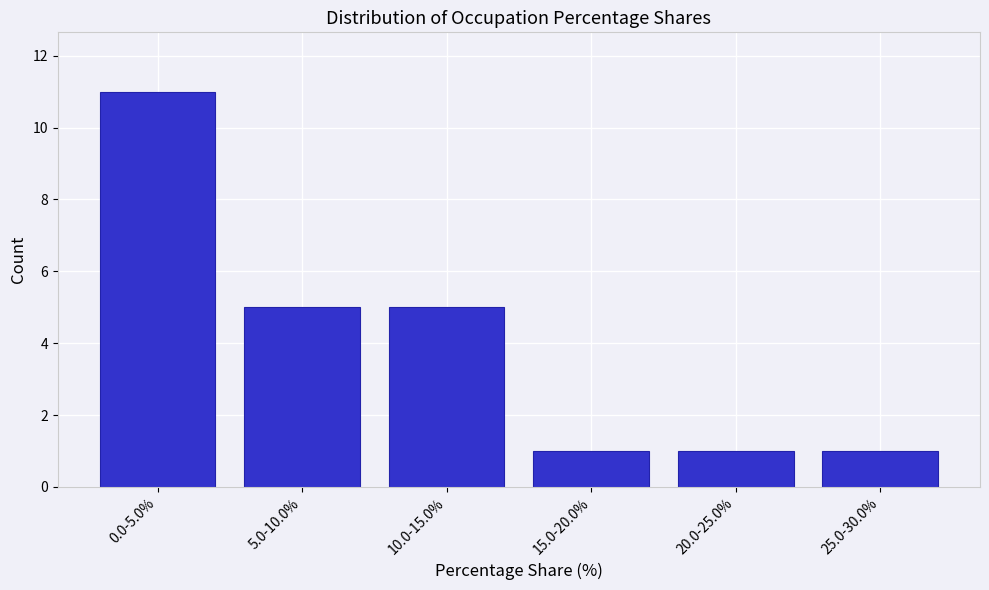

Reading left to right, extract all data points from this chart.

11	5	5	1	1	1